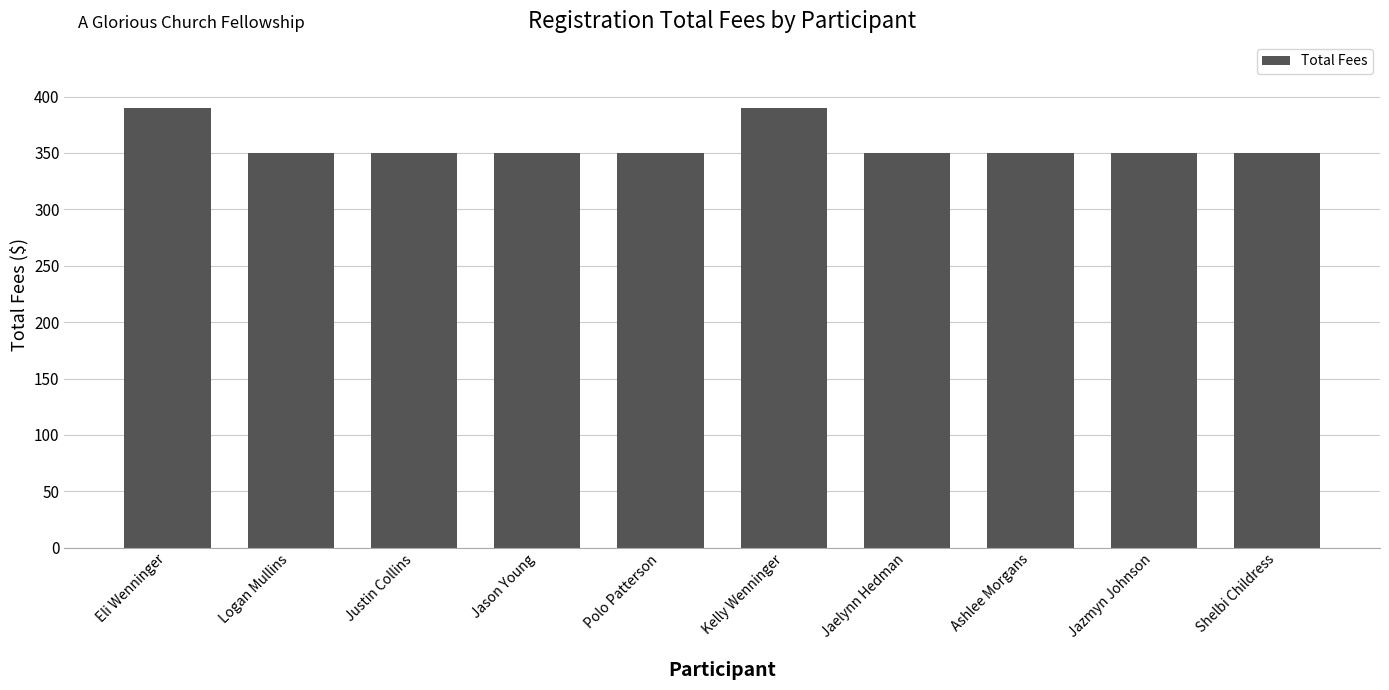

Read the value at Jaelynn Hedman.

350